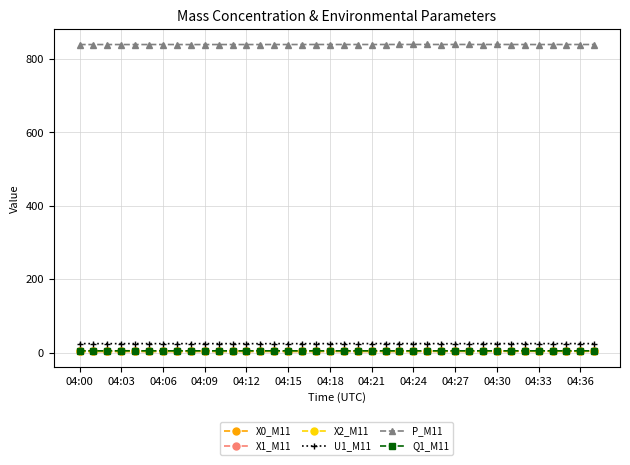

True or false: X0_M11 and U1_M11 cross at least once.

False